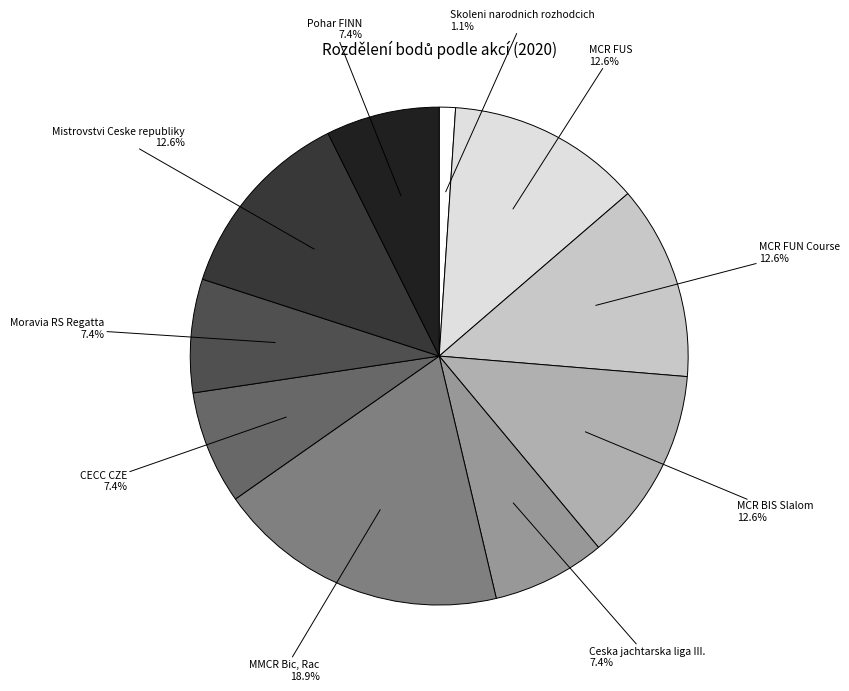

Is there a majority slice in this chart?

No